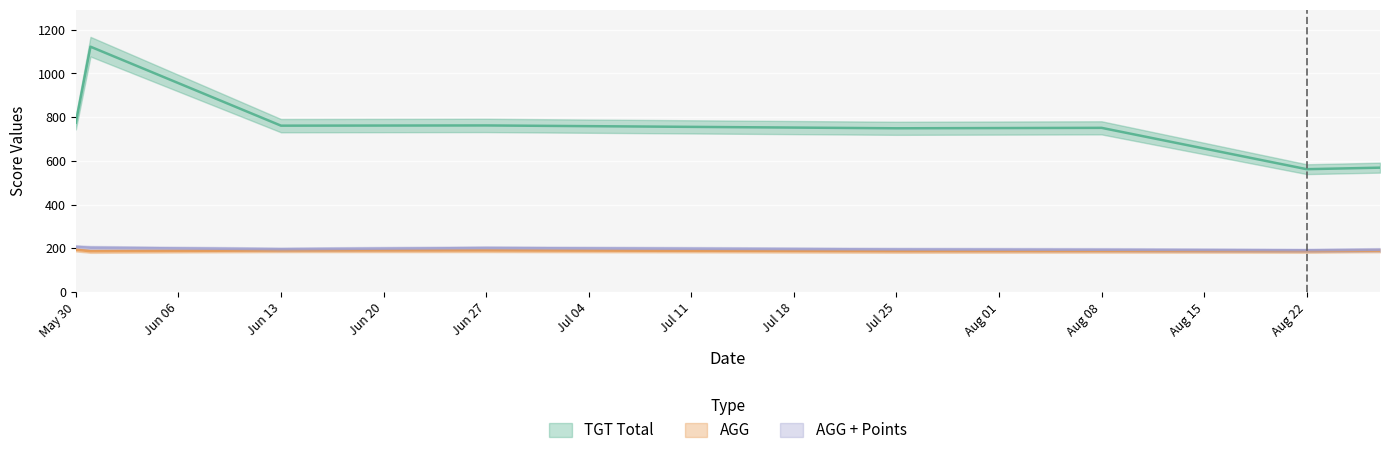

Reading left to right, transcribe all the data shown in this chart.

TGT Total: 775.0	1122.0	761.0	762.0	749.0	751.0	562.0	569.0
AGG: 193.8	187.0	190.2	190.5	187.2	187.8	187.3	189.7
AGG + Points: 206.8	203.0	196.2	201.5	195.2	193.8	191.3	193.7